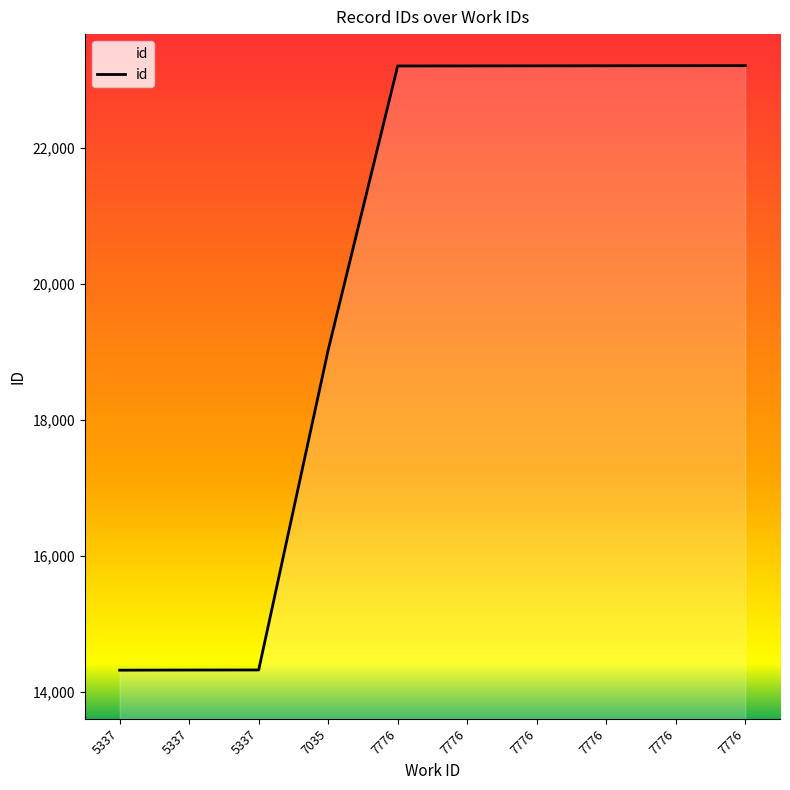

Count the number of categories in the chart.

10